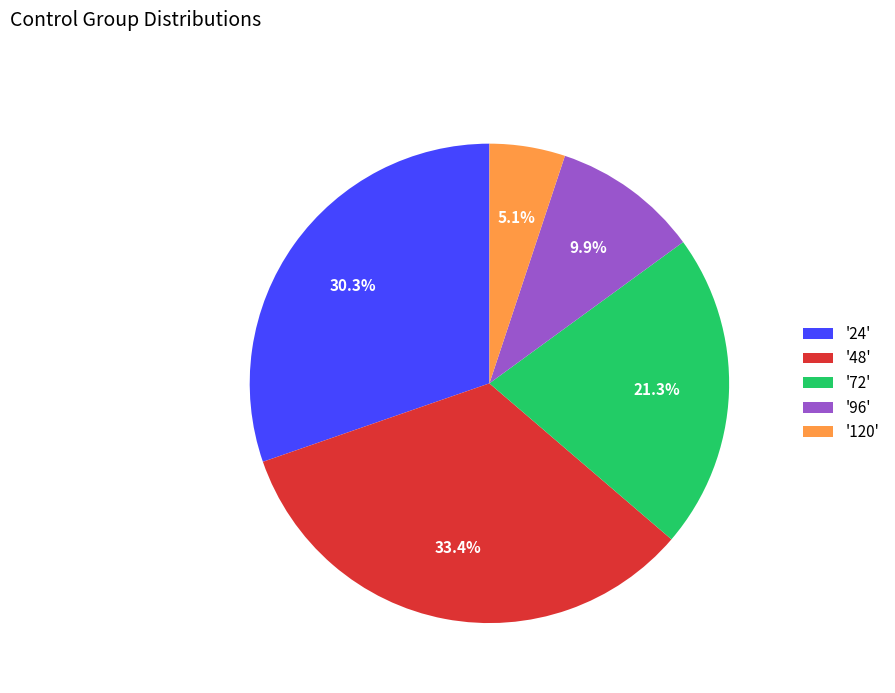

Rank the categories by value from lowest to highest.

'120', '96', '72', '24', '48'